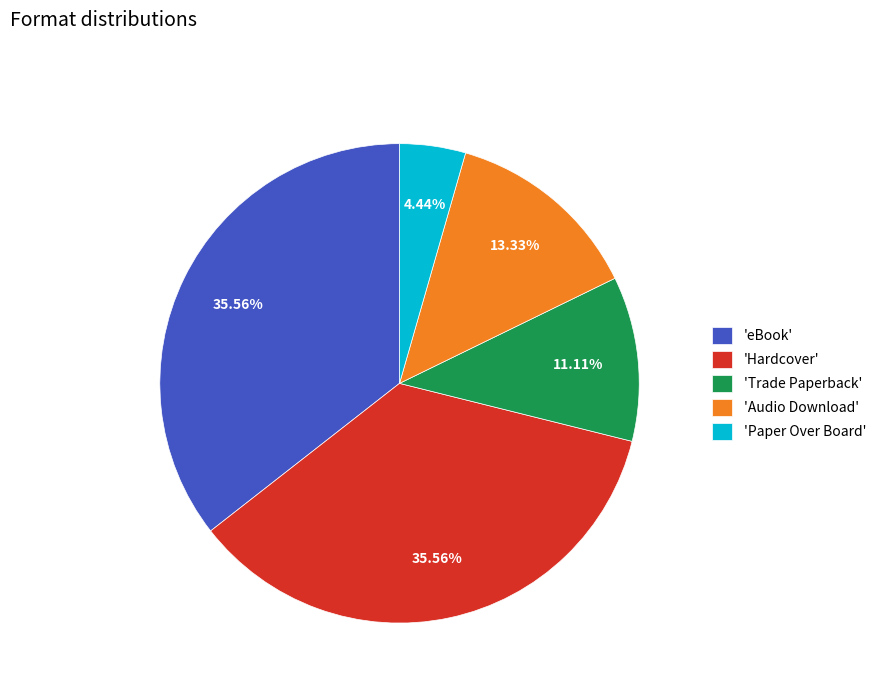

What is the ratio of the value at 'Hardcover' to the value at 'Audio Download'?

2.7